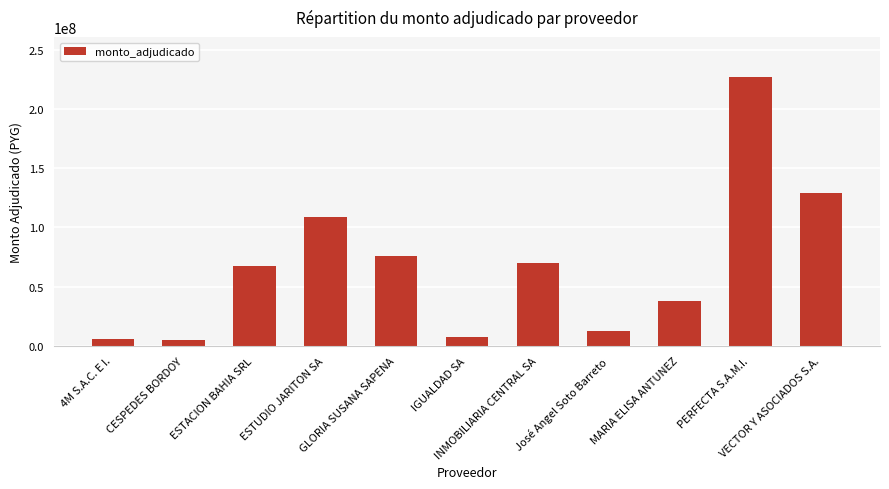

Are the bars grouped side by side (vs. stacked)?

No